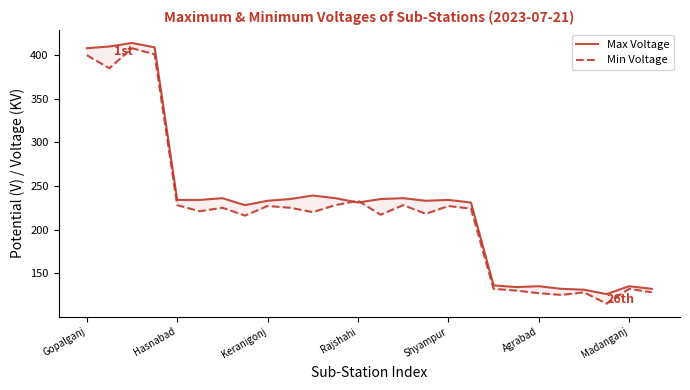

At how many categories does at least one series exceed 395?

4